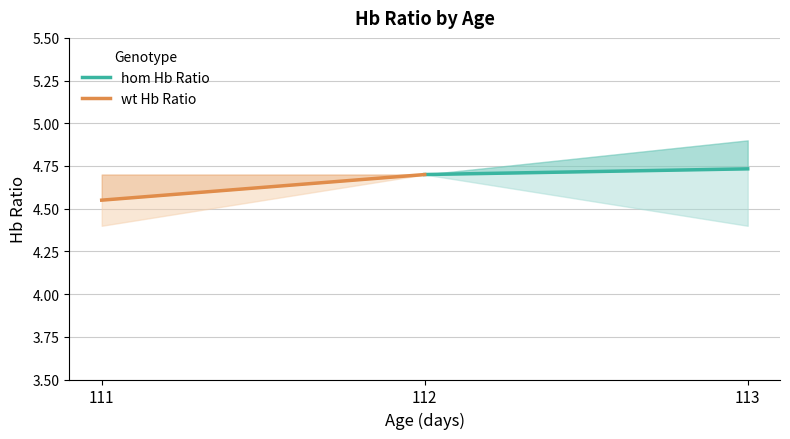

What are all the series names shown in the legend?

hom Hb Ratio, wt Hb Ratio